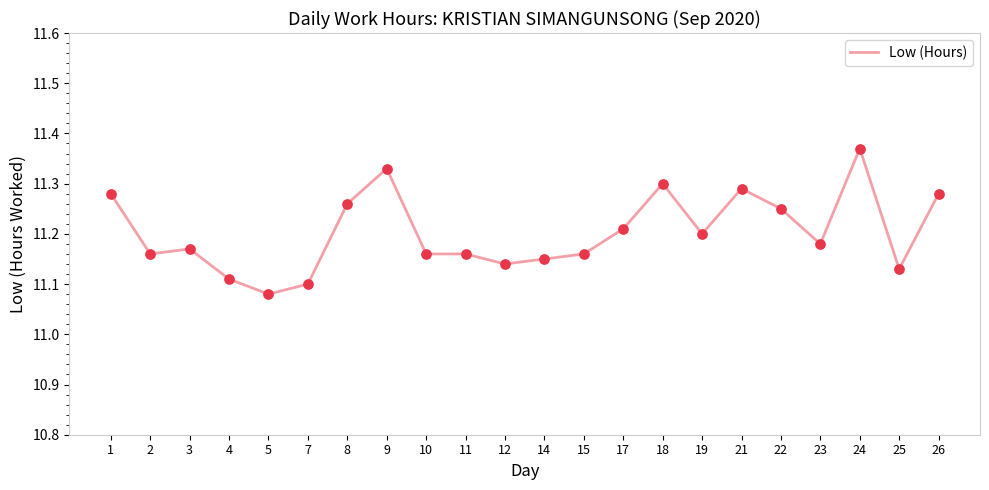

What is the change in value from 1 to 7?

-0.2